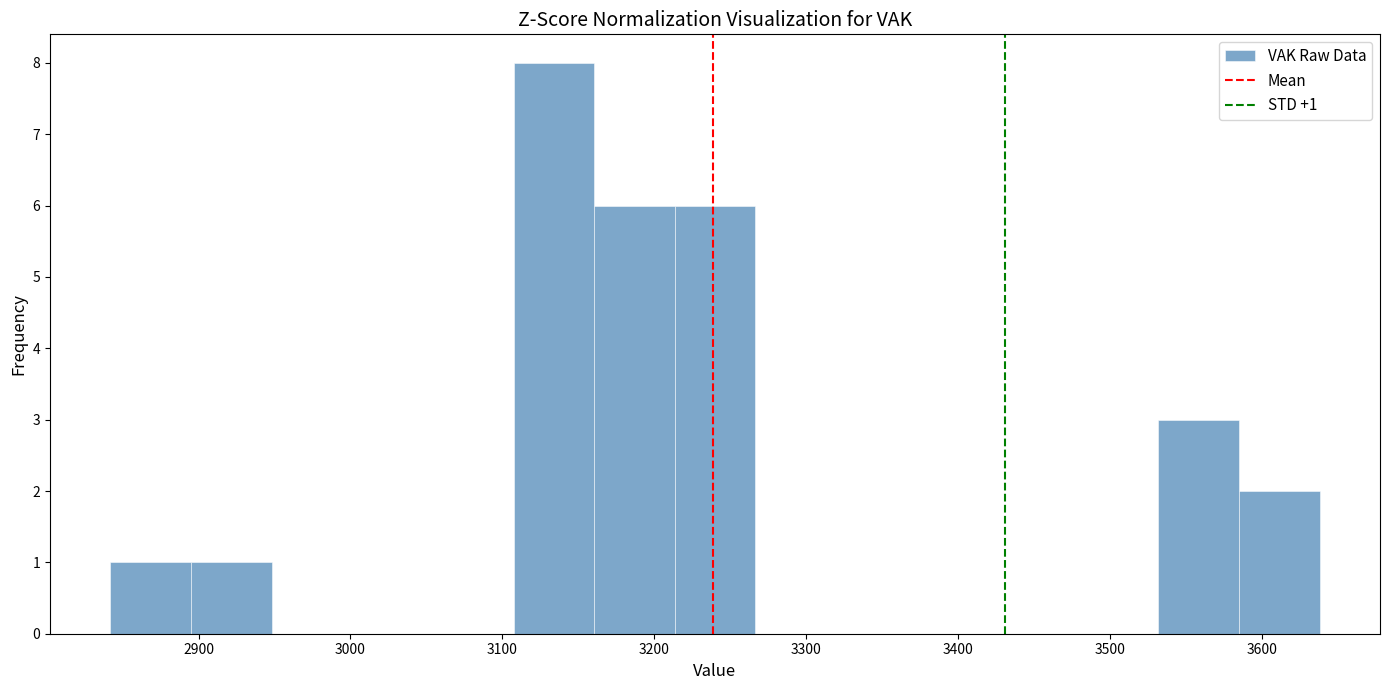

Over which range of the x-axis is the bar tallest?

3110 to 3160